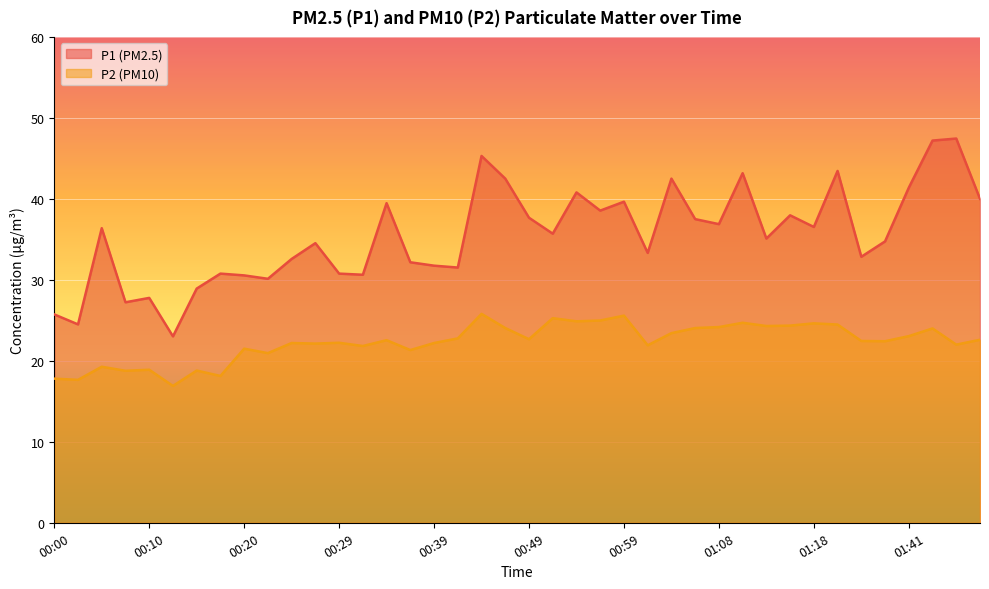

How many lines are shown in the chart?

2